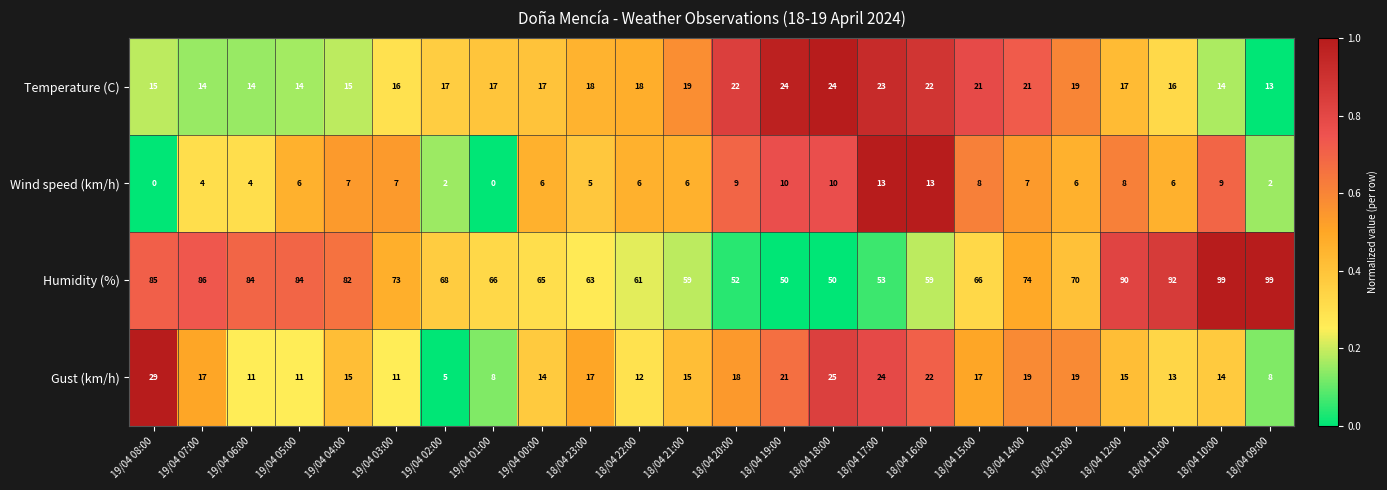

What value does the Temperature (C) series have at 18/04 17:00?

23